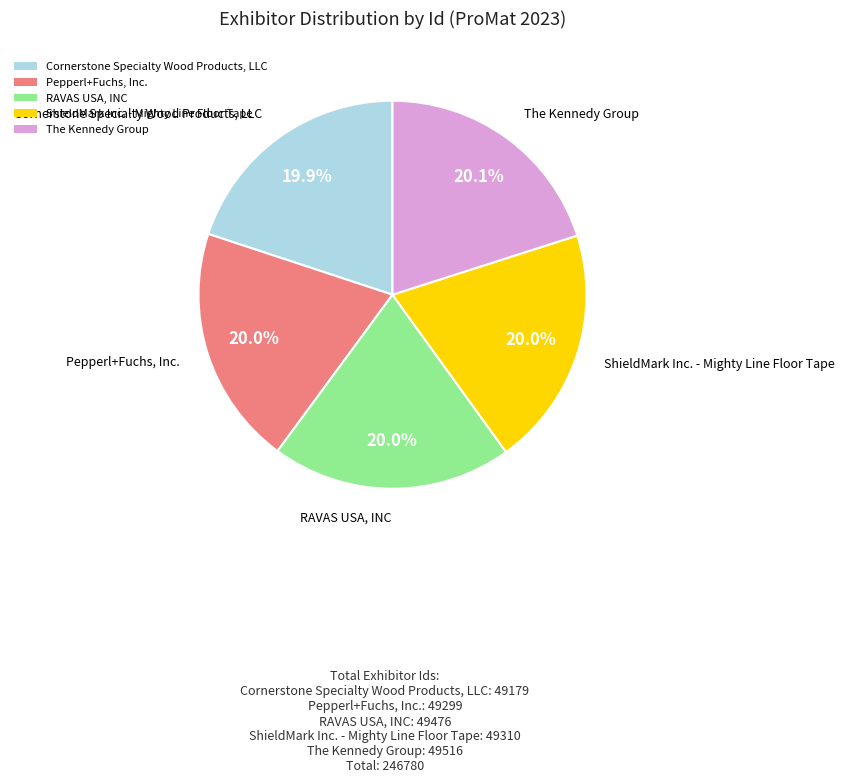

To the nearest percent, what portion does ShieldMark Inc. - Mighty Line Floor Tape represent?

20%